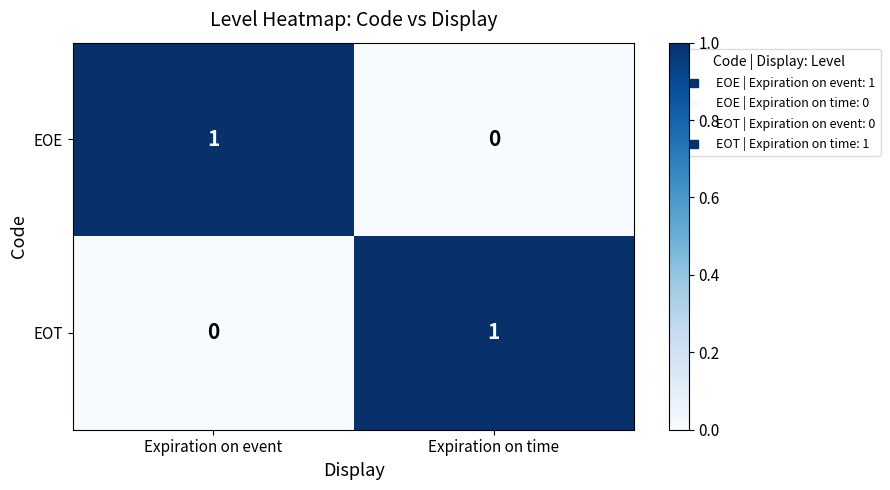

Rank the categories by EOE value from lowest to highest.

Expiration on time, Expiration on event